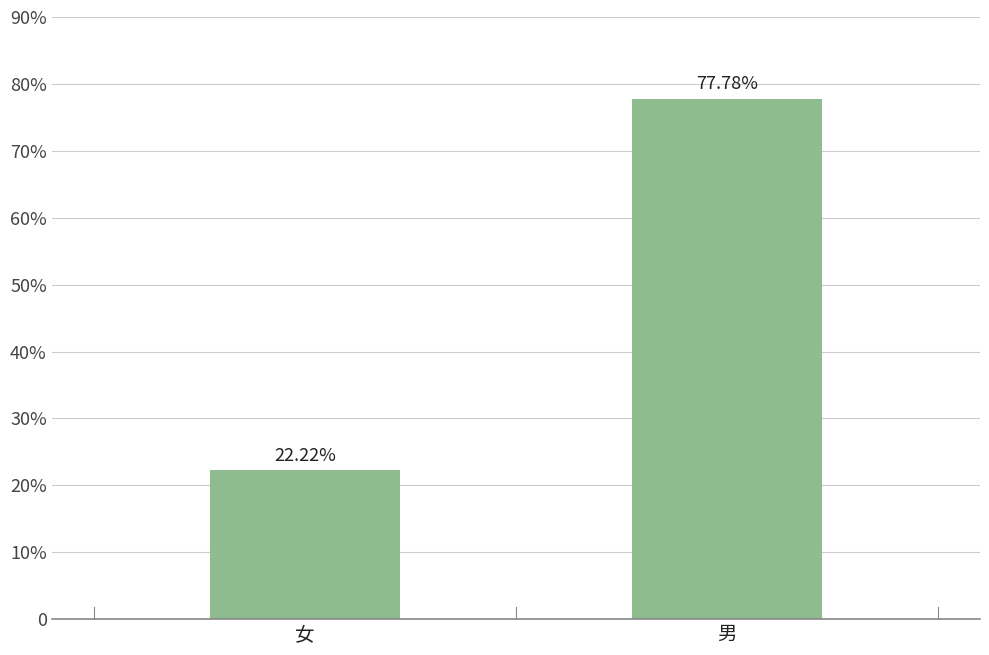

Rank the categories by value from highest to lowest.

男, 女